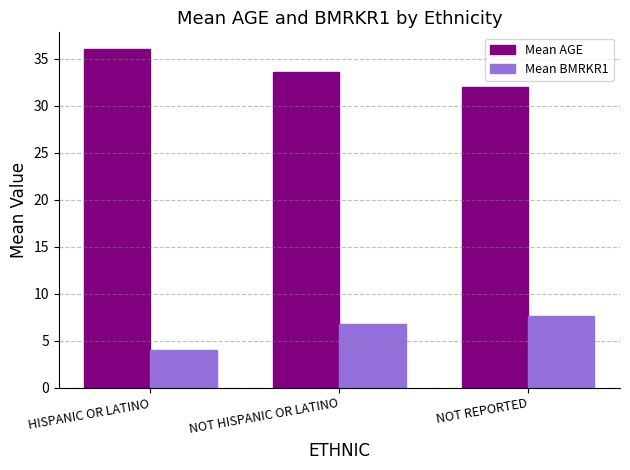

Are the bars grouped side by side (vs. stacked)?

Yes